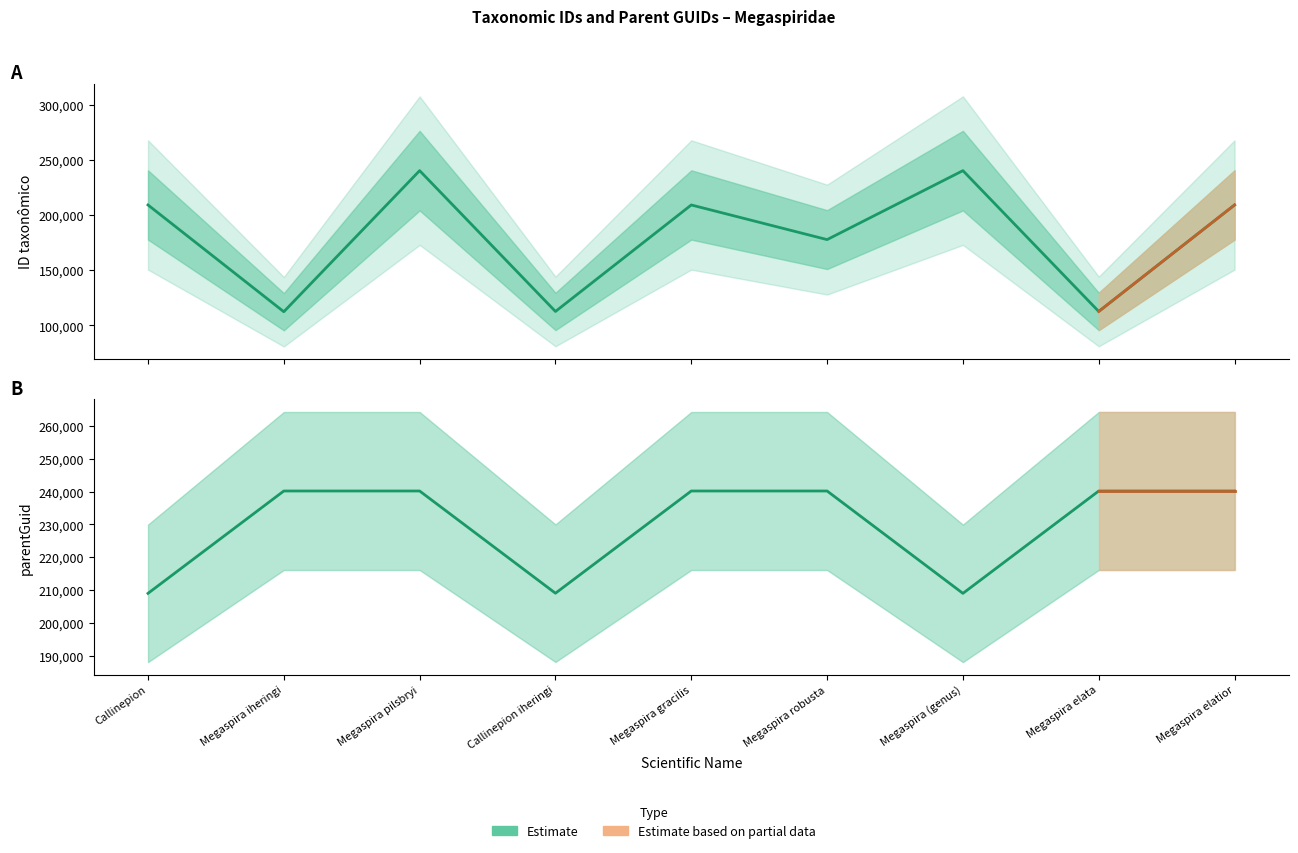

Which label corresponds to the smallest value in the chart?

Megaspira iheringi